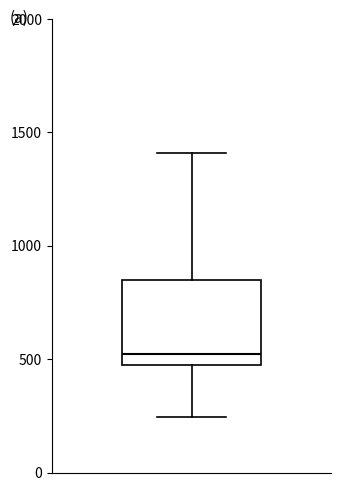

Transcribe this box plot: give where the median line is, the range the box spans, and where the two whiskers end, as read against the y-axis. The values are not printed on the chart, so give them approximately, as read against the axis.

median 500, box 450 to 850, whiskers 250 to 1400